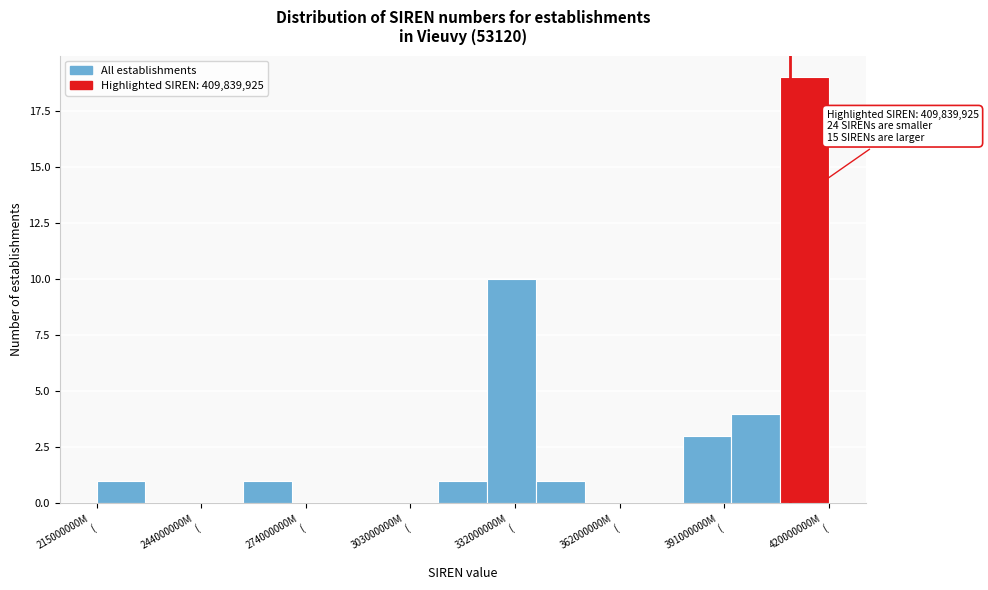

Around what value on the x-axis is the tallest bar? Give the approximate position of its centre, as read against the axis.

415000000